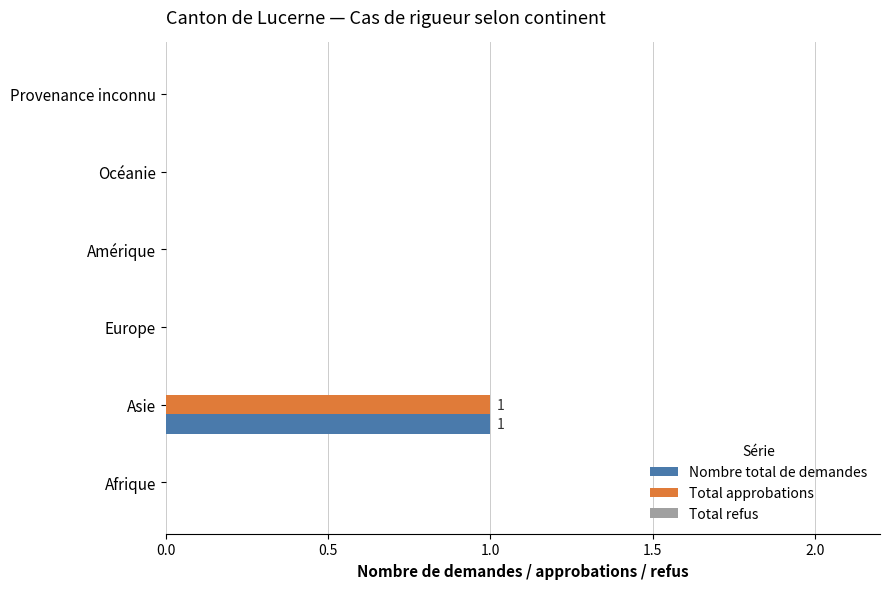

At which category does the chart reach its peak across all series?

Asie